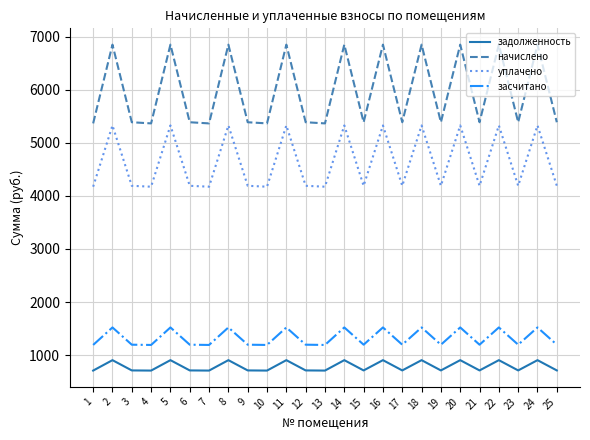

What is the maximum value shown in the chart?

6847.2